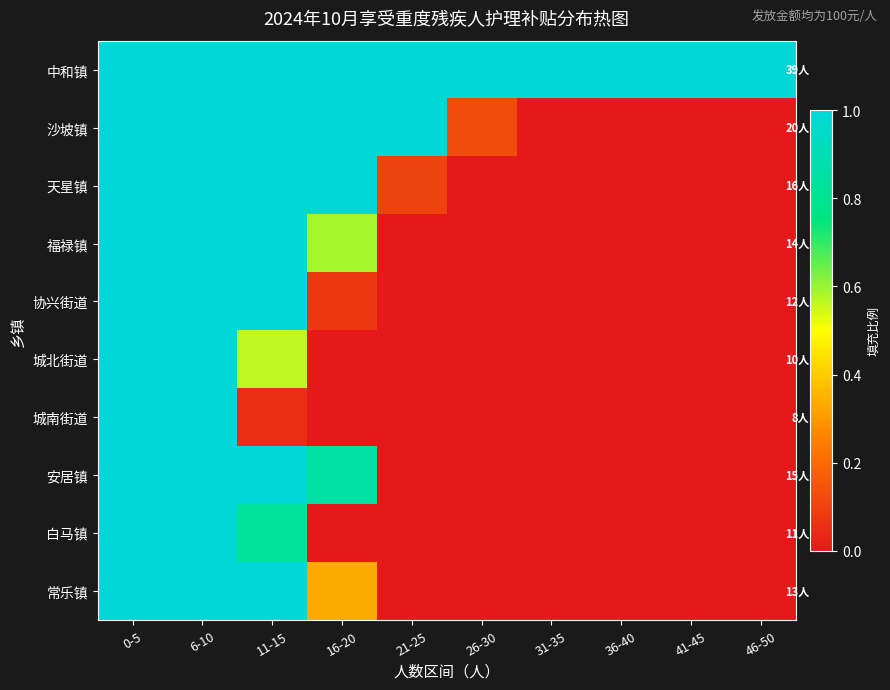

Reading left to right, list all the values displayed in this chart.

中和镇: 0-5=1.0	6-10=1.0	11-15=1.0	16-20=1.0	21-25=1.0	26-30=1.0	31-35=1.0	36-40=1.0	41-45=1.0	46-50=1.0
沙坡镇: 0-5=1.0	6-10=1.0	11-15=1.0	16-20=1.0	21-25=1.0	26-30=0.1	31-35=0.0	36-40=0.0	41-45=0.0	46-50=0.0
天星镇: 0-5=1.0	6-10=1.0	11-15=1.0	16-20=1.0	21-25=0.1	26-30=0.0	31-35=0.0	36-40=0.0	41-45=0.0	46-50=0.0
福禄镇: 0-5=1.0	6-10=1.0	11-15=1.0	16-20=0.6	21-25=0.0	26-30=0.0	31-35=0.0	36-40=0.0	41-45=0.0	46-50=0.0
协兴街道: 0-5=1.0	6-10=1.0	11-15=1.0	16-20=0.1	21-25=0.0	26-30=0.0	31-35=0.0	36-40=0.0	41-45=0.0	46-50=0.0
城北街道: 0-5=1.0	6-10=1.0	11-15=0.6	16-20=0.0	21-25=0.0	26-30=0.0	31-35=0.0	36-40=0.0	41-45=0.0	46-50=0.0
城南街道: 0-5=1.0	6-10=1.0	11-15=0.1	16-20=0.0	21-25=0.0	26-30=0.0	31-35=0.0	36-40=0.0	41-45=0.0	46-50=0.0
安居镇: 0-5=1.0	6-10=1.0	11-15=1.0	16-20=0.8	21-25=0.0	26-30=0.0	31-35=0.0	36-40=0.0	41-45=0.0	46-50=0.0
白马镇: 0-5=1.0	6-10=1.0	11-15=0.8	16-20=0.0	21-25=0.0	26-30=0.0	31-35=0.0	36-40=0.0	41-45=0.0	46-50=0.0
常乐镇: 0-5=1.0	6-10=1.0	11-15=1.0	16-20=0.3	21-25=0.0	26-30=0.0	31-35=0.0	36-40=0.0	41-45=0.0	46-50=0.0